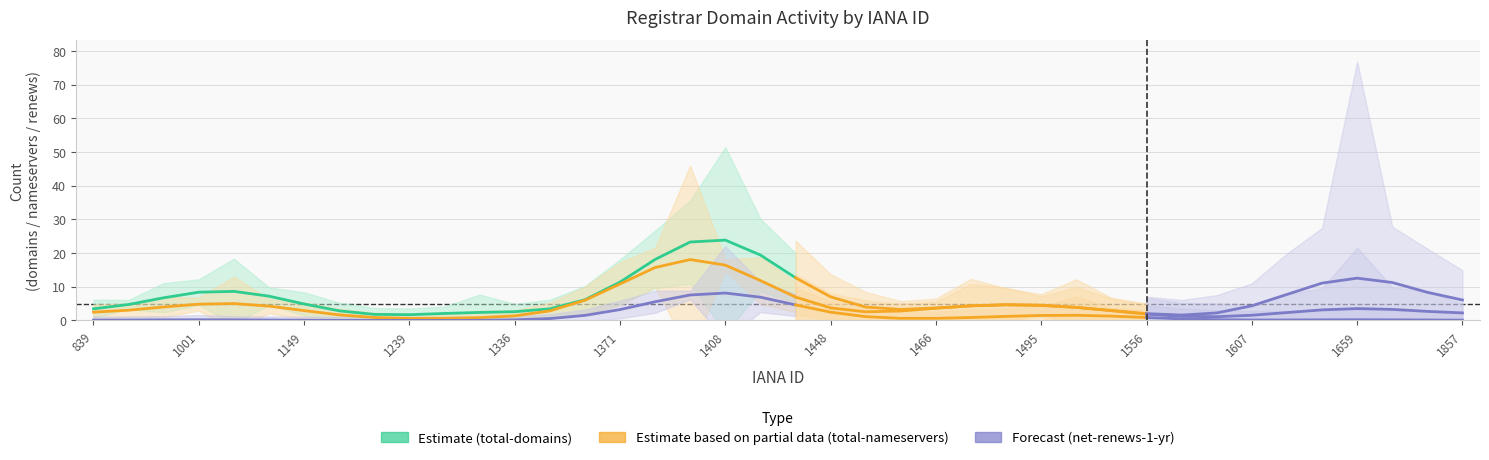

What is the difference between the maximum and minimum values in the total-nameservers series?

17.5